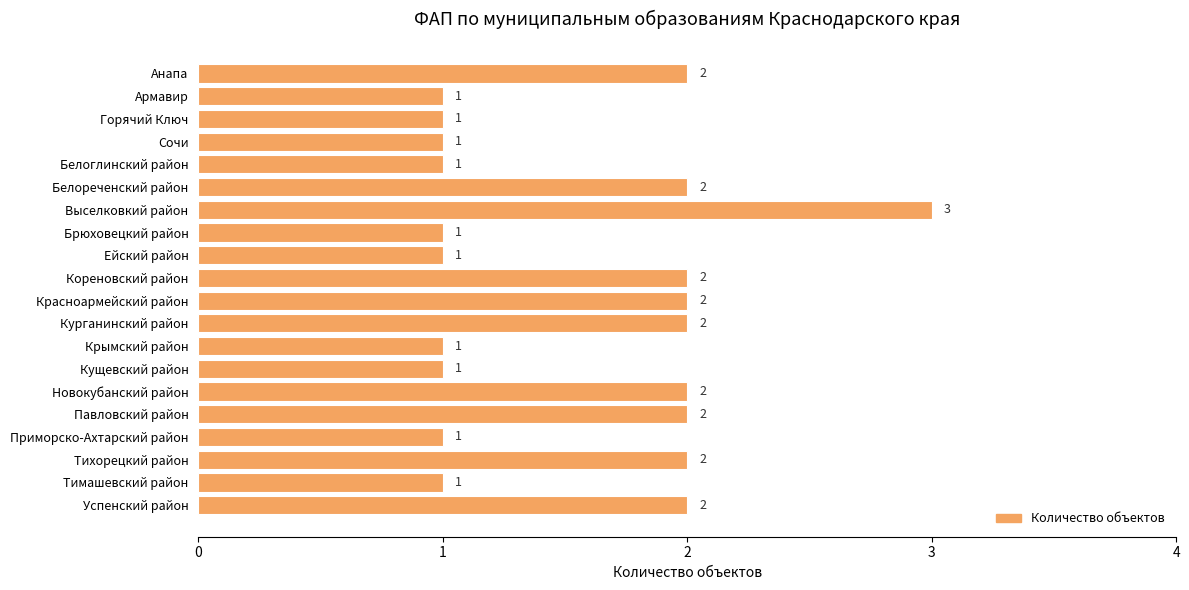

How many values are between 1 and 2?

19